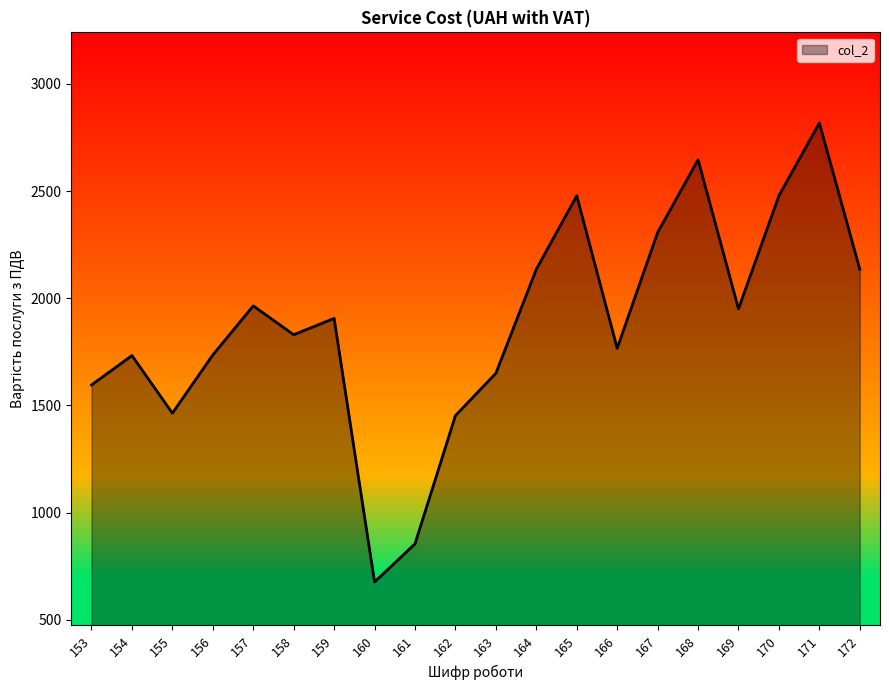

What is the difference between the values at 154 and 168?

913.9